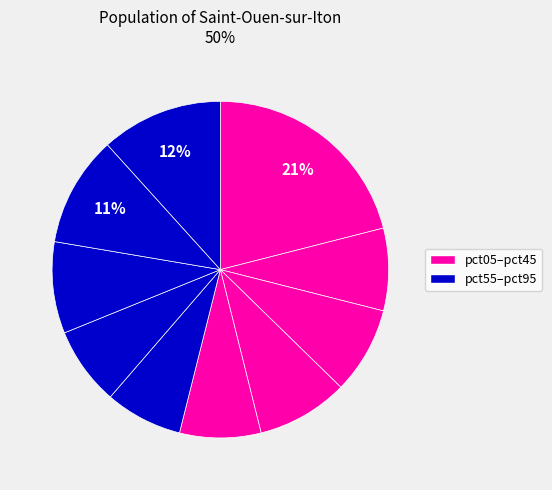

Count the number of slices in the pie.

10